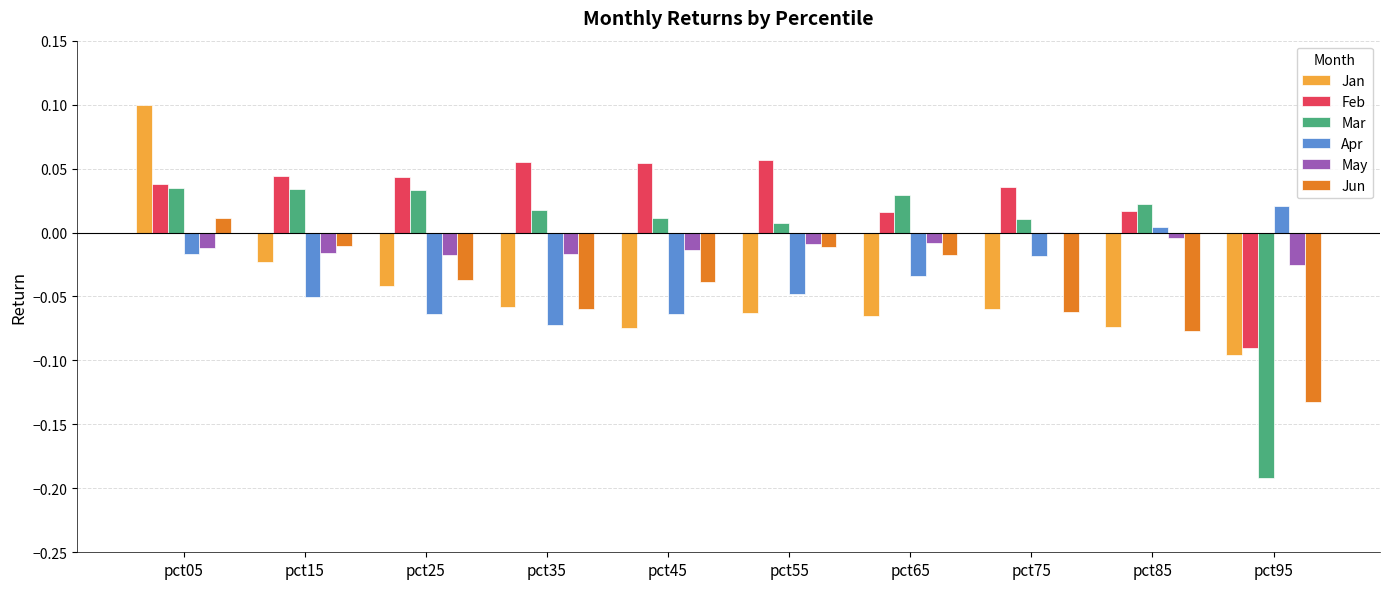

Are the bars horizontal?

No